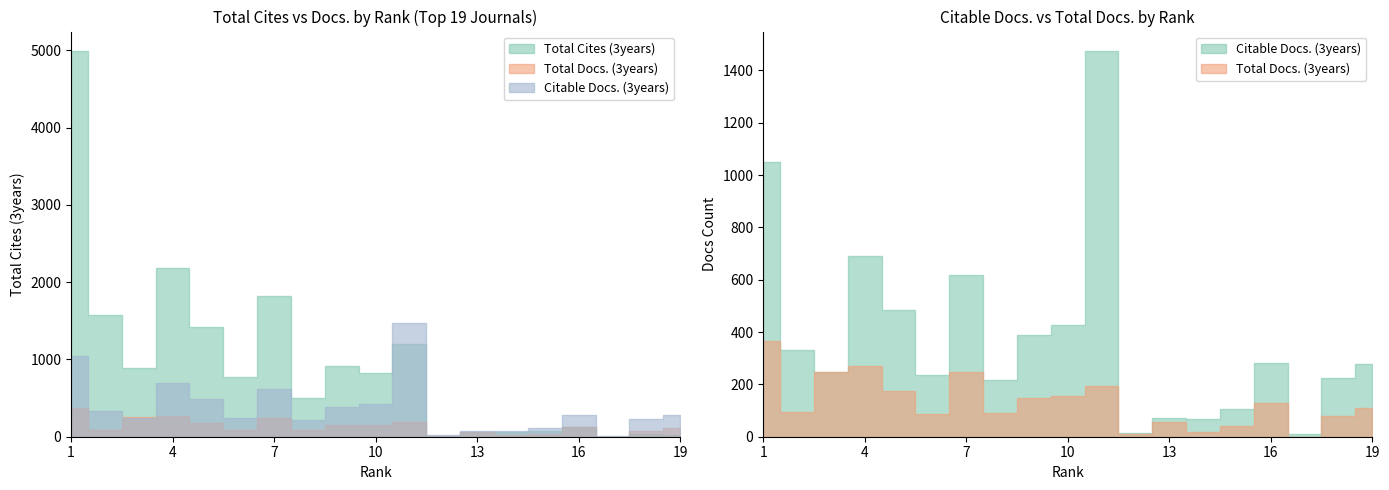

Reading left to right, what are all the values shown in this chart?

Total Cites (3years): 4995	1581	890	2187	1424	767	1827	502	911	822	1203	12	64	58	79	125	2	32	24
Total Docs. (3years): 367	93	249	272	173	86	247	92	148	157	193	12	56	18	40	127	0	79	110
Citable Docs. (3years): 1050	332	246	690	483	237	617	215	387	427	1475	16	72	68	107	280	12	223	277